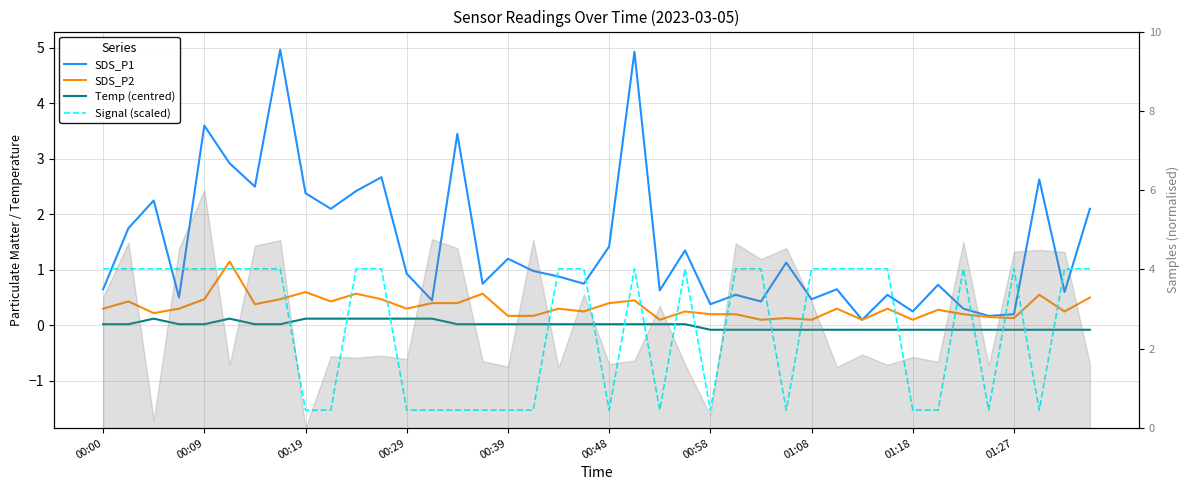

True or false: SDS_P1 and SDS_P2 cross at least once.

False